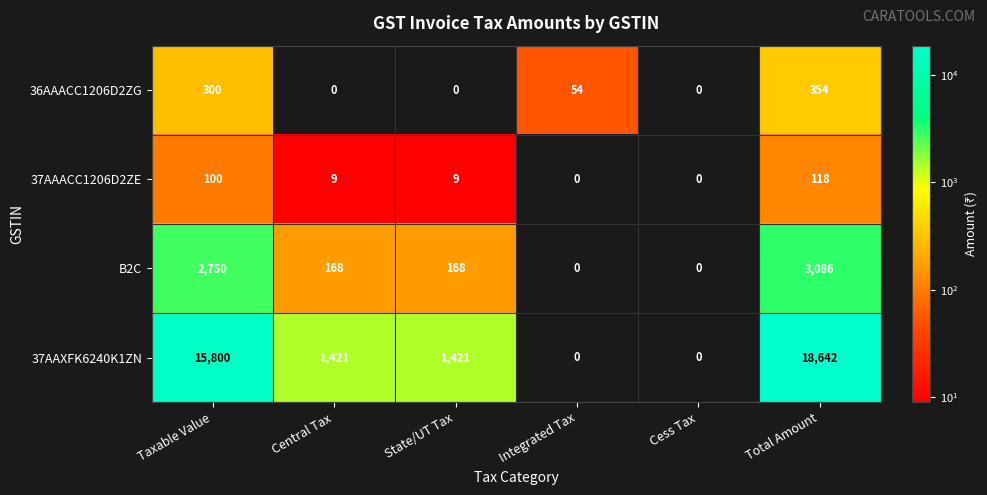

What is the sum of all 36AAACC1206D2ZG values?

708